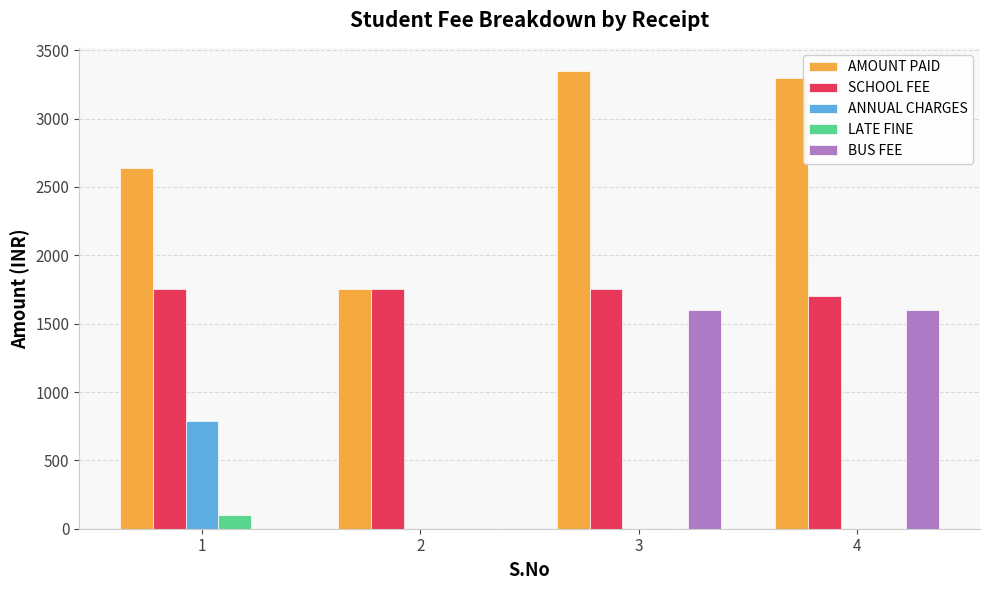

What are all the series names shown in the legend?

AMOUNT PAID, SCHOOL FEE, ANNUAL CHARGES, LATE FINE, BUS FEE